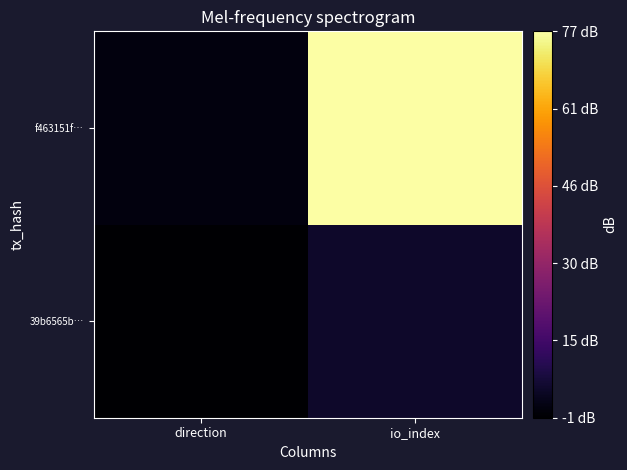

List the series in order of their peak value, lowest first.

39b6565b…, f463151f…